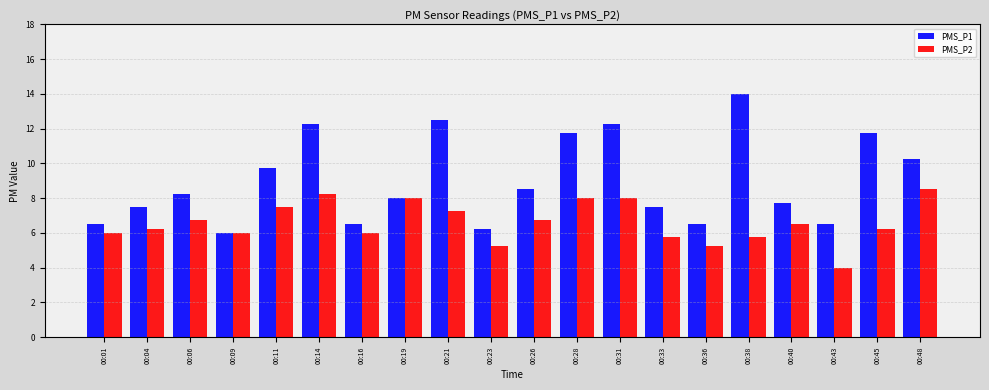

Which category has the highest value in the PMS_P1 series?

00:38